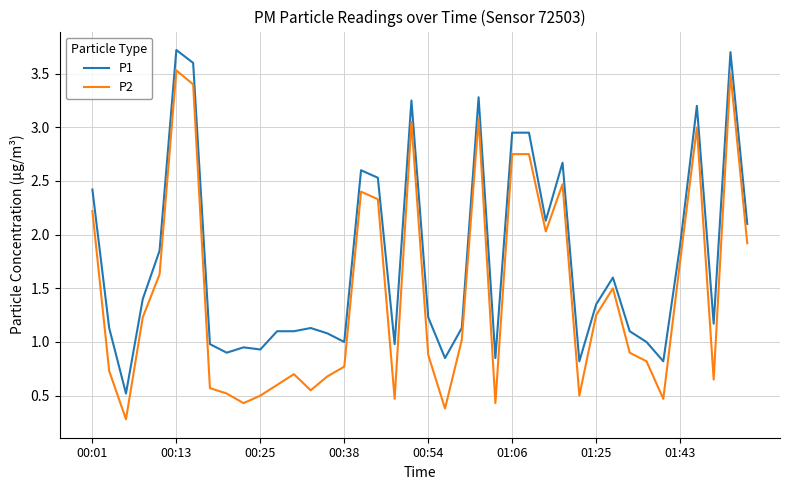

What is the maximum value shown in the chart?

3.7